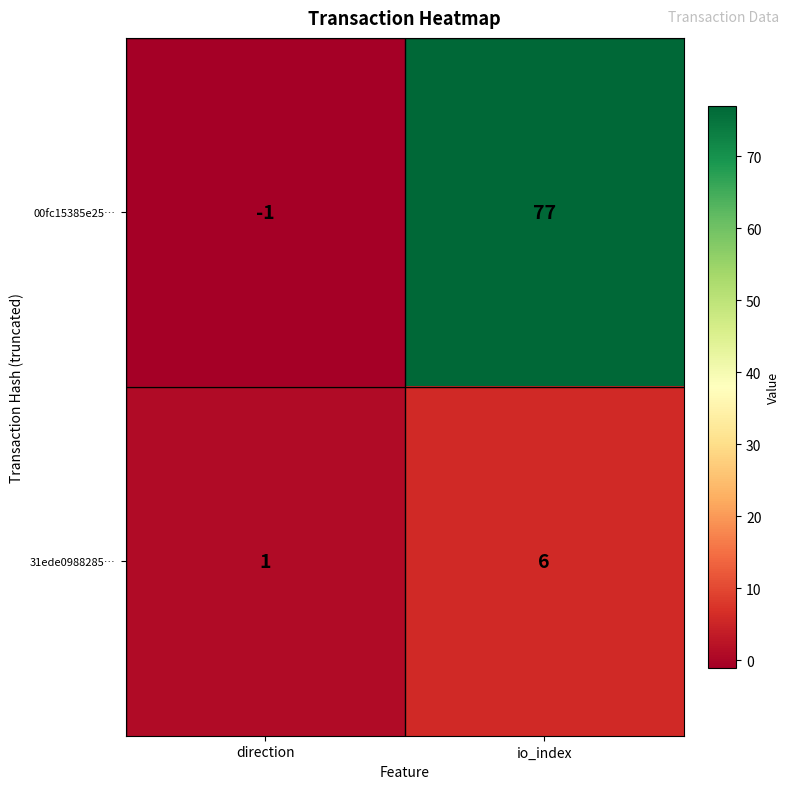

At which category is the sum across all series the highest?

io_index